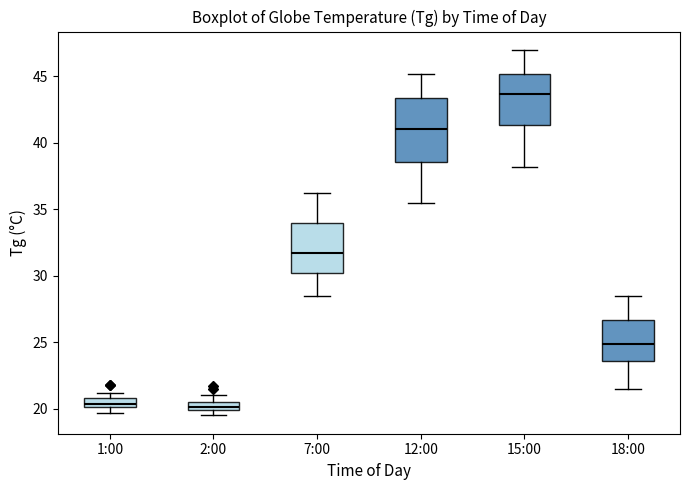

Comparing the boxes themselves (not the whiskers), which one is the tallest?

12:00